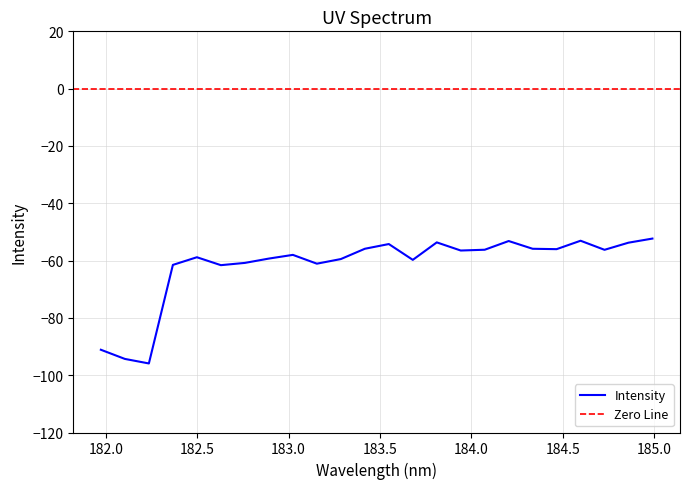

Where is the data nearest to the value -74?

182.6299929592